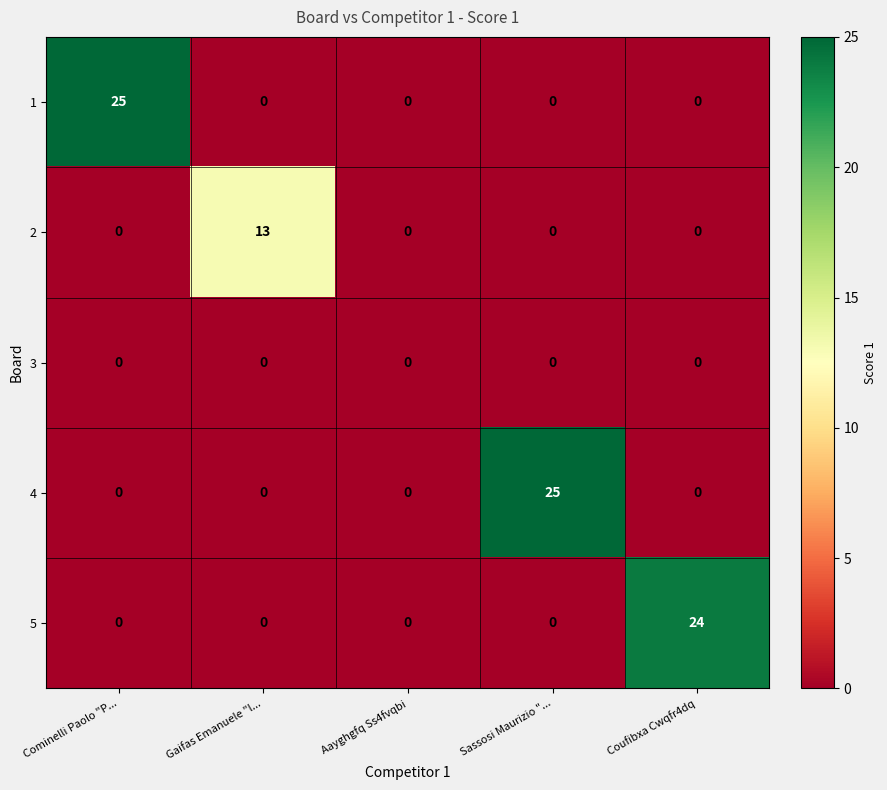

Reading right to left, what are all the values shown in this chart?

1: Coufibxa Cwqfr4dq=0	Sassosi Maurizio "...=0	Aayghgfq Ss4fvqbi=0	Gaifas Emanuele "l...=0	Cominelli Paolo "P...=25
2: Coufibxa Cwqfr4dq=0	Sassosi Maurizio "...=0	Aayghgfq Ss4fvqbi=0	Gaifas Emanuele "l...=13	Cominelli Paolo "P...=0
3: Coufibxa Cwqfr4dq=0	Sassosi Maurizio "...=0	Aayghgfq Ss4fvqbi=0	Gaifas Emanuele "l...=0	Cominelli Paolo "P...=0
4: Coufibxa Cwqfr4dq=0	Sassosi Maurizio "...=25	Aayghgfq Ss4fvqbi=0	Gaifas Emanuele "l...=0	Cominelli Paolo "P...=0
5: Coufibxa Cwqfr4dq=24	Sassosi Maurizio "...=0	Aayghgfq Ss4fvqbi=0	Gaifas Emanuele "l...=0	Cominelli Paolo "P...=0